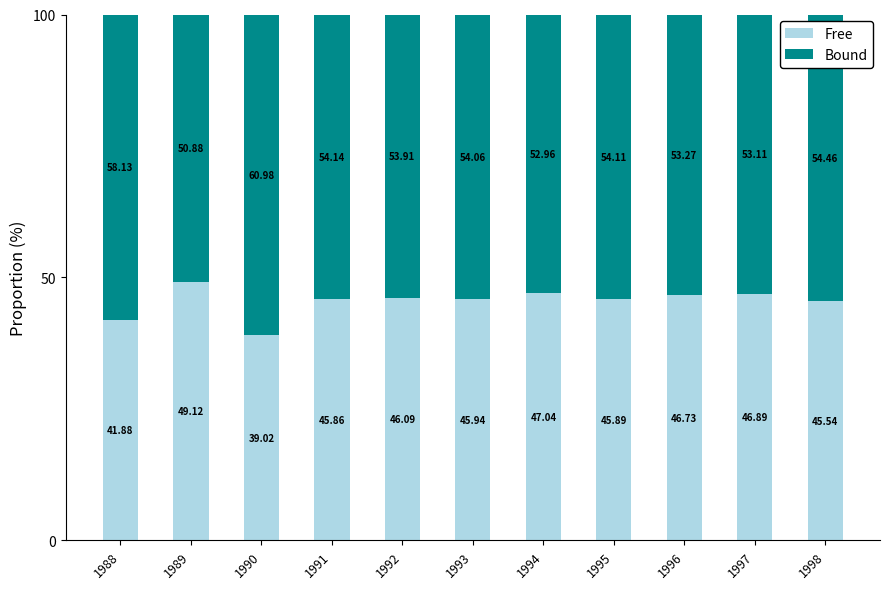

What is the total value across all series at 1993?

100.0